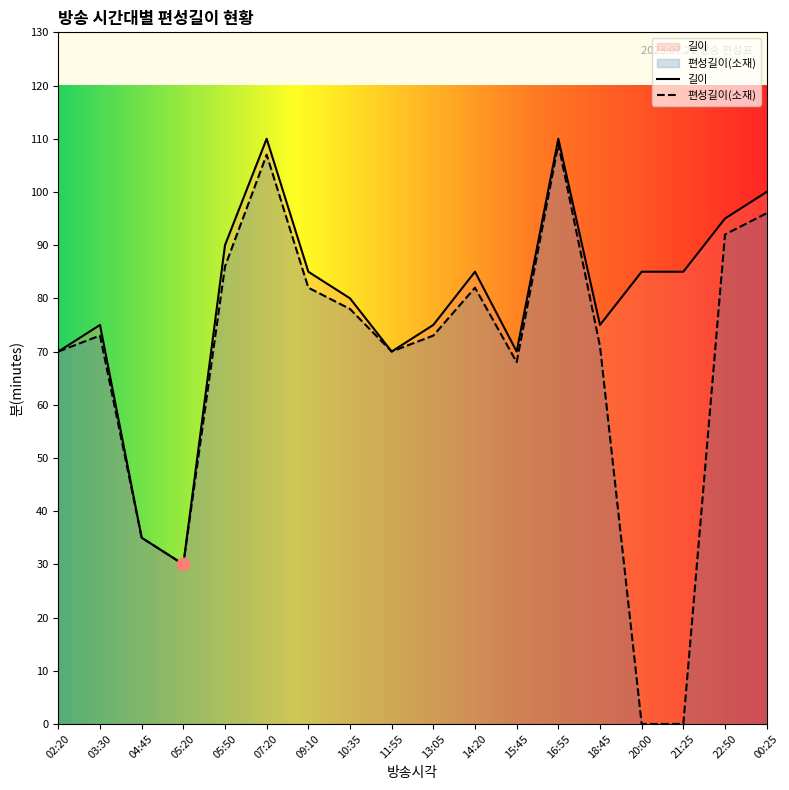

Which series contains the highest Y value?

길이